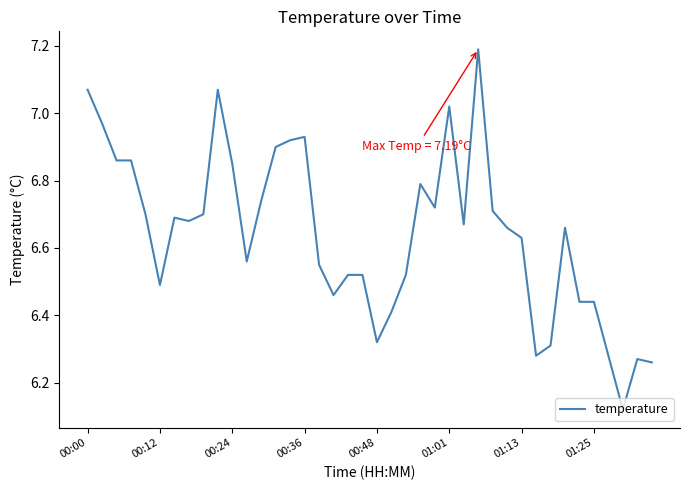

What is the difference between the maximum and minimum values?

1.1